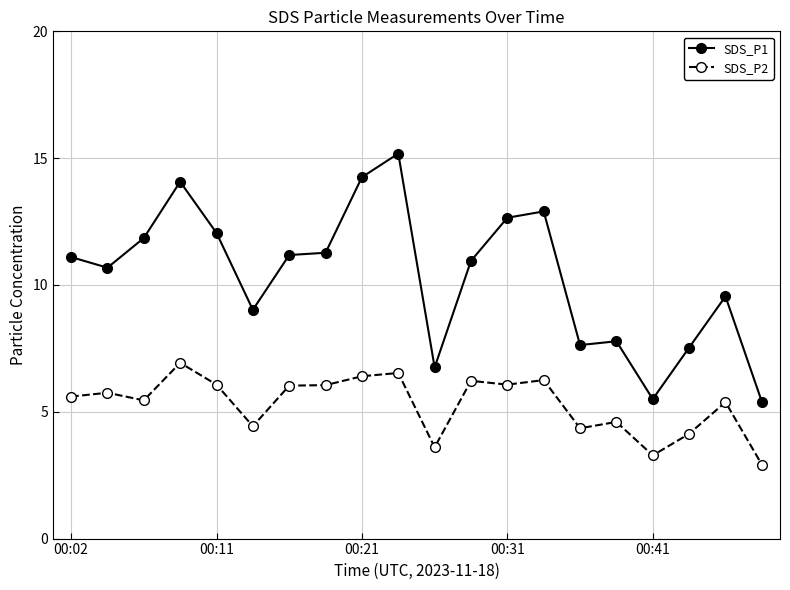

List the series in order of their peak value, lowest first.

SDS_P2, SDS_P1